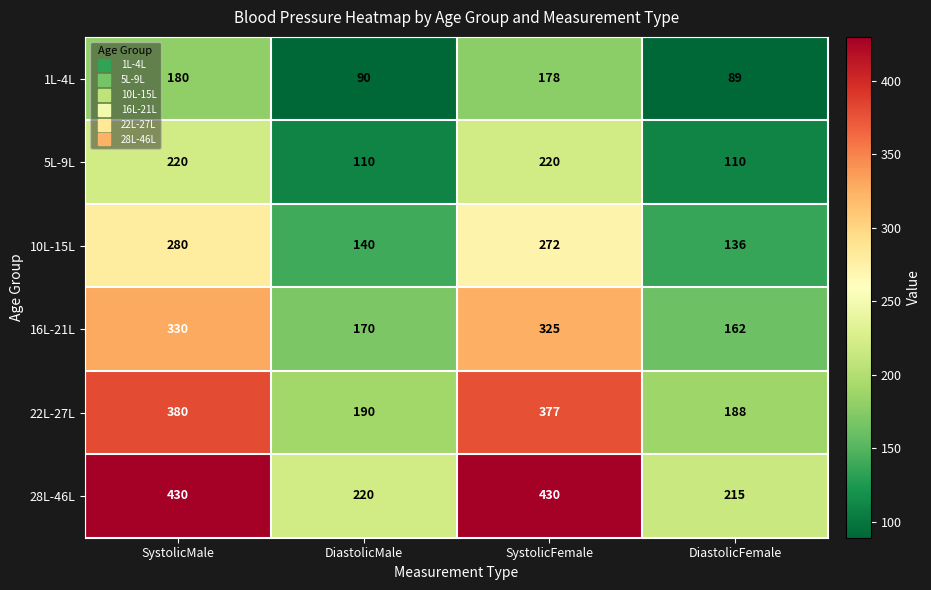

What is the minimum value shown in the chart?

89